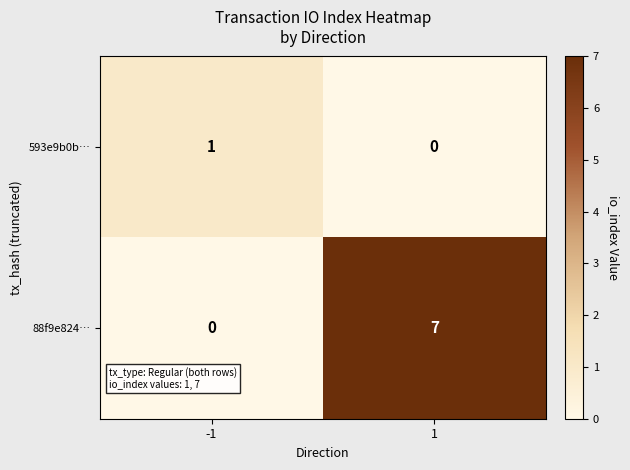

Is it true that 88f9e824… equals 7 at 1?

True